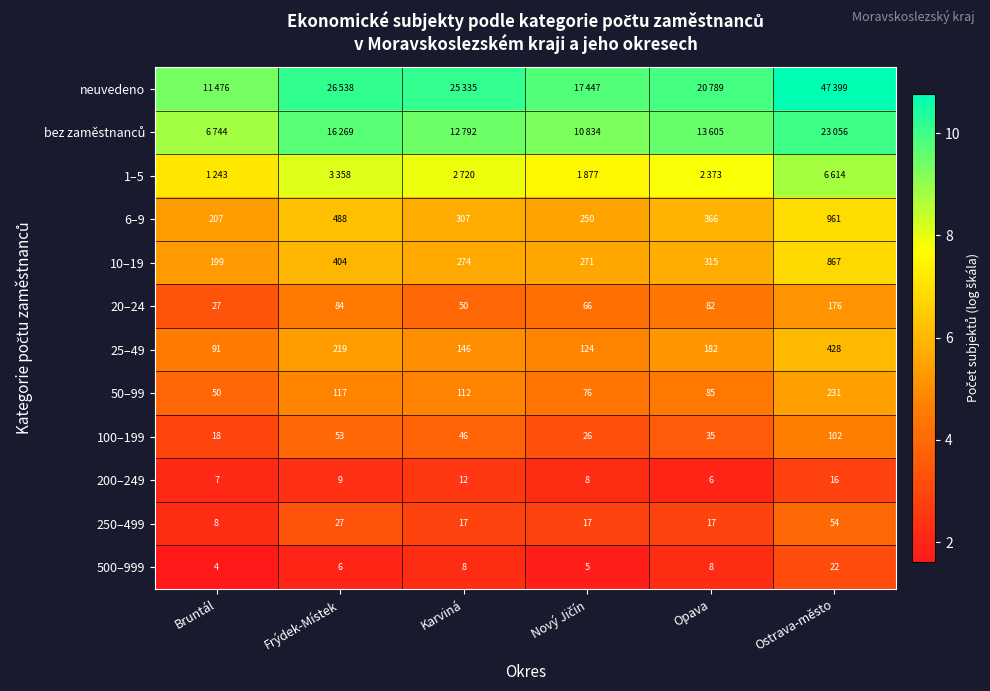

At which label is 100–199 closest to 60?

Frýdek-Místek